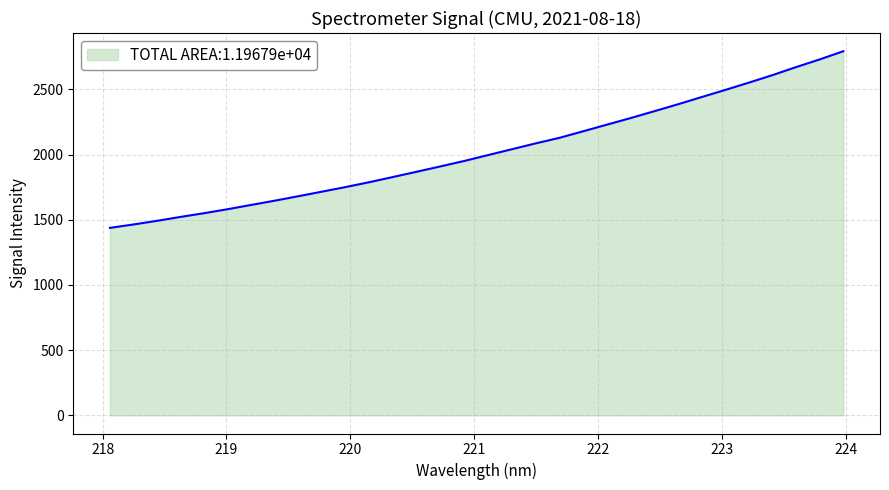

What is the difference between the maximum and minimum values?

1355.4